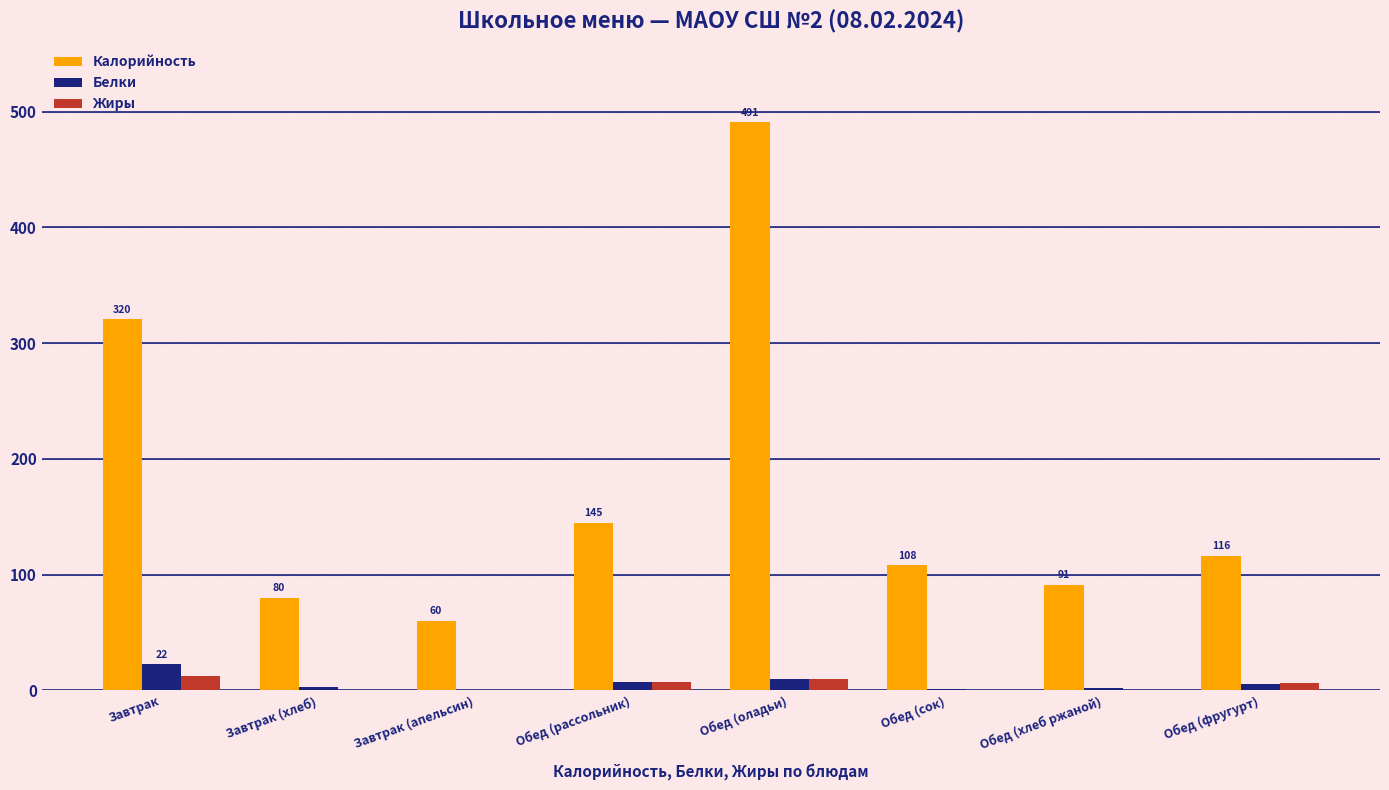

Which category has the highest value across all series?

Обед (оладьи)